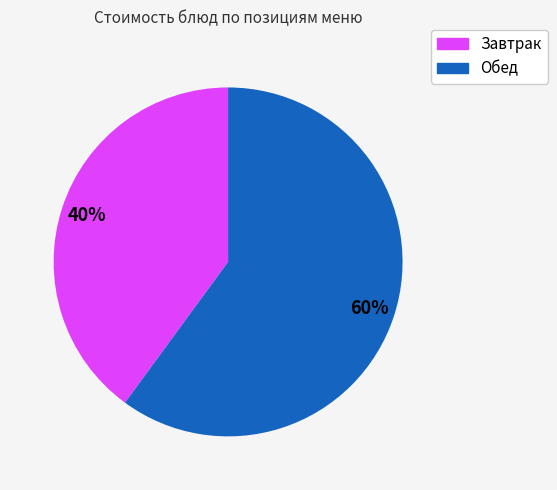

Is there any slice that represents more than half of the pie?

Yes